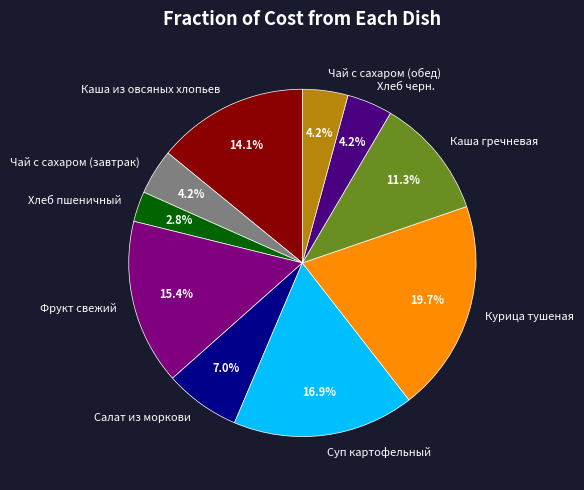

The Суп картофельный slice represents 5% of the pie. True or false?

False